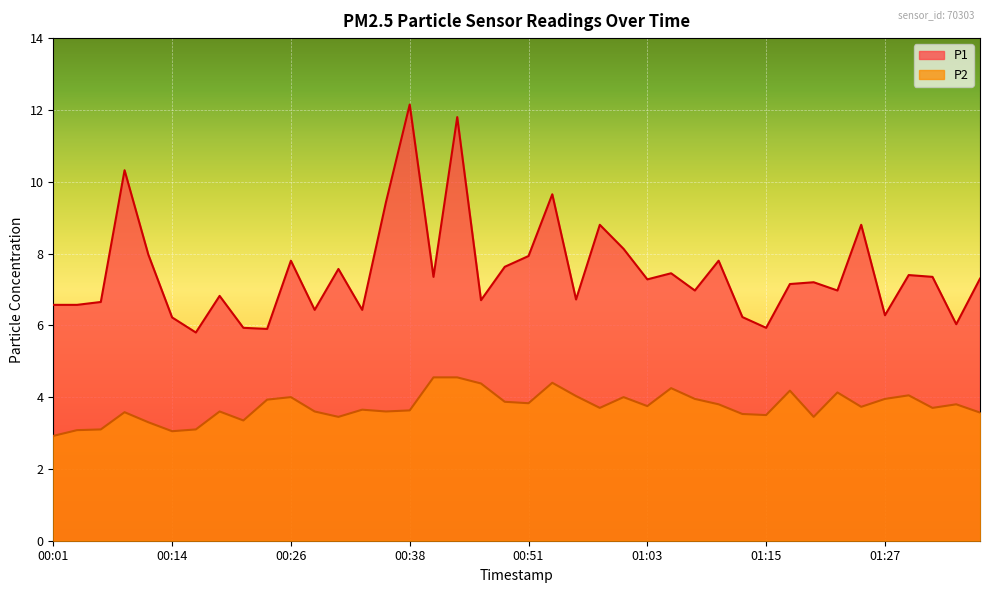

What is the greatest value displayed?

12.2